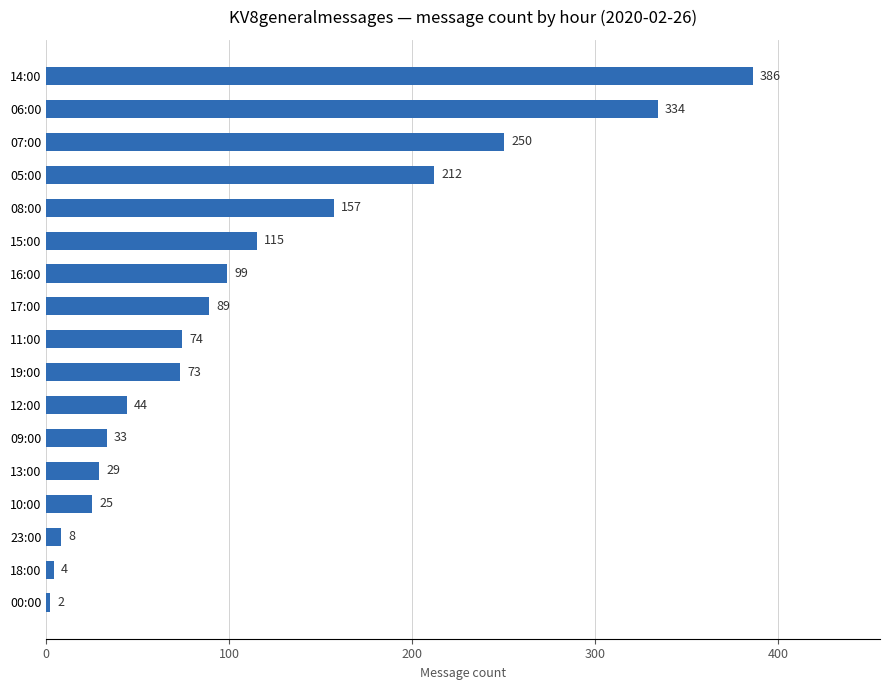

What is the ratio of the value at 11:00 to the value at 18:00?

18.5